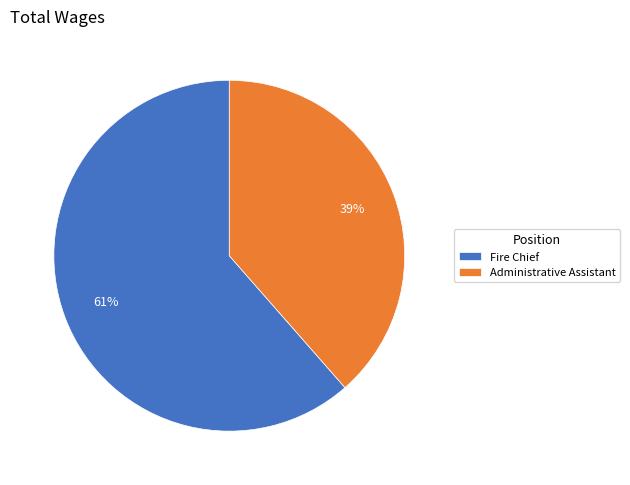

To the nearest percent, what is the average slice percentage?

50%